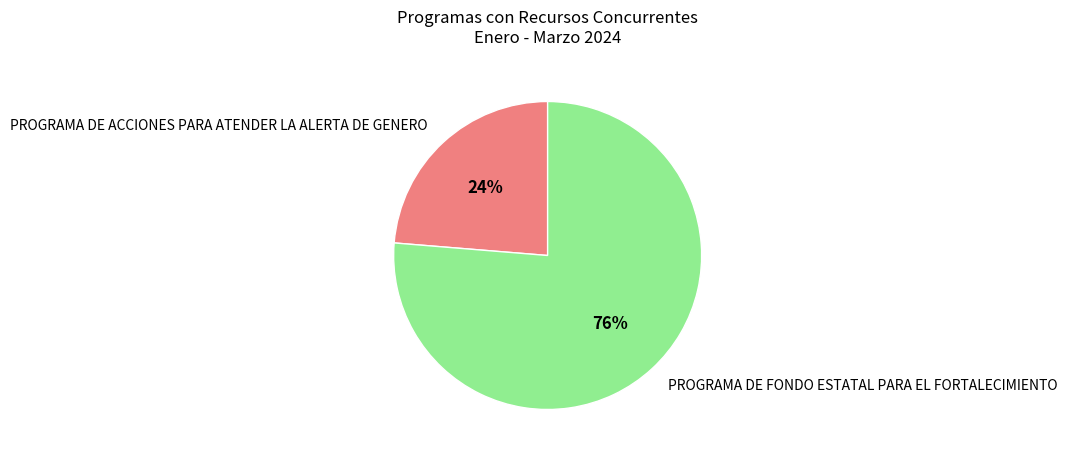

Which category has the smallest portion of the pie?

PROGRAMA DE ACCIONES PARA ATENDER LA ALERTA DE GENERO